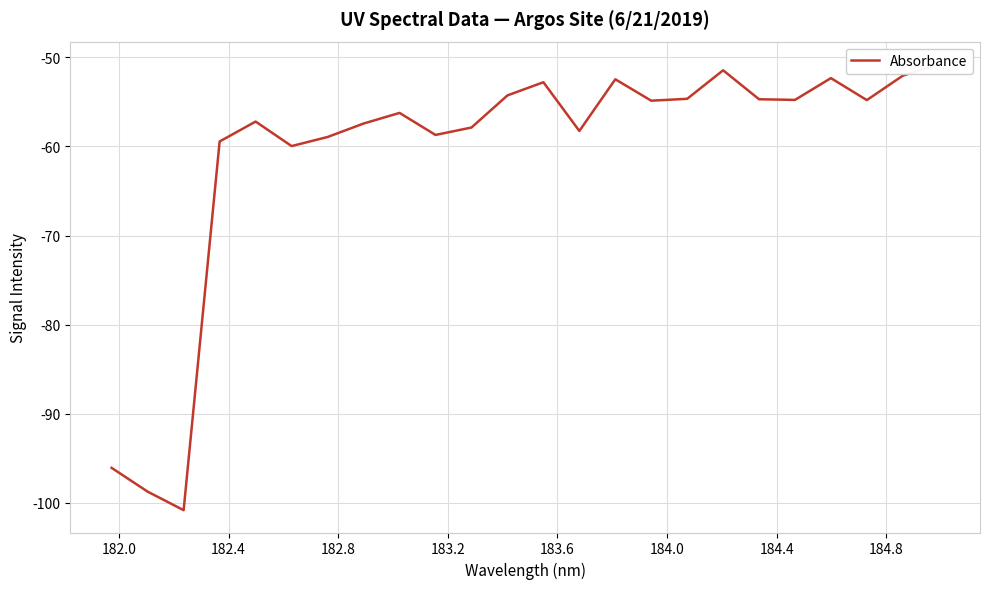

Is this an area chart (filled region under the line)?

No